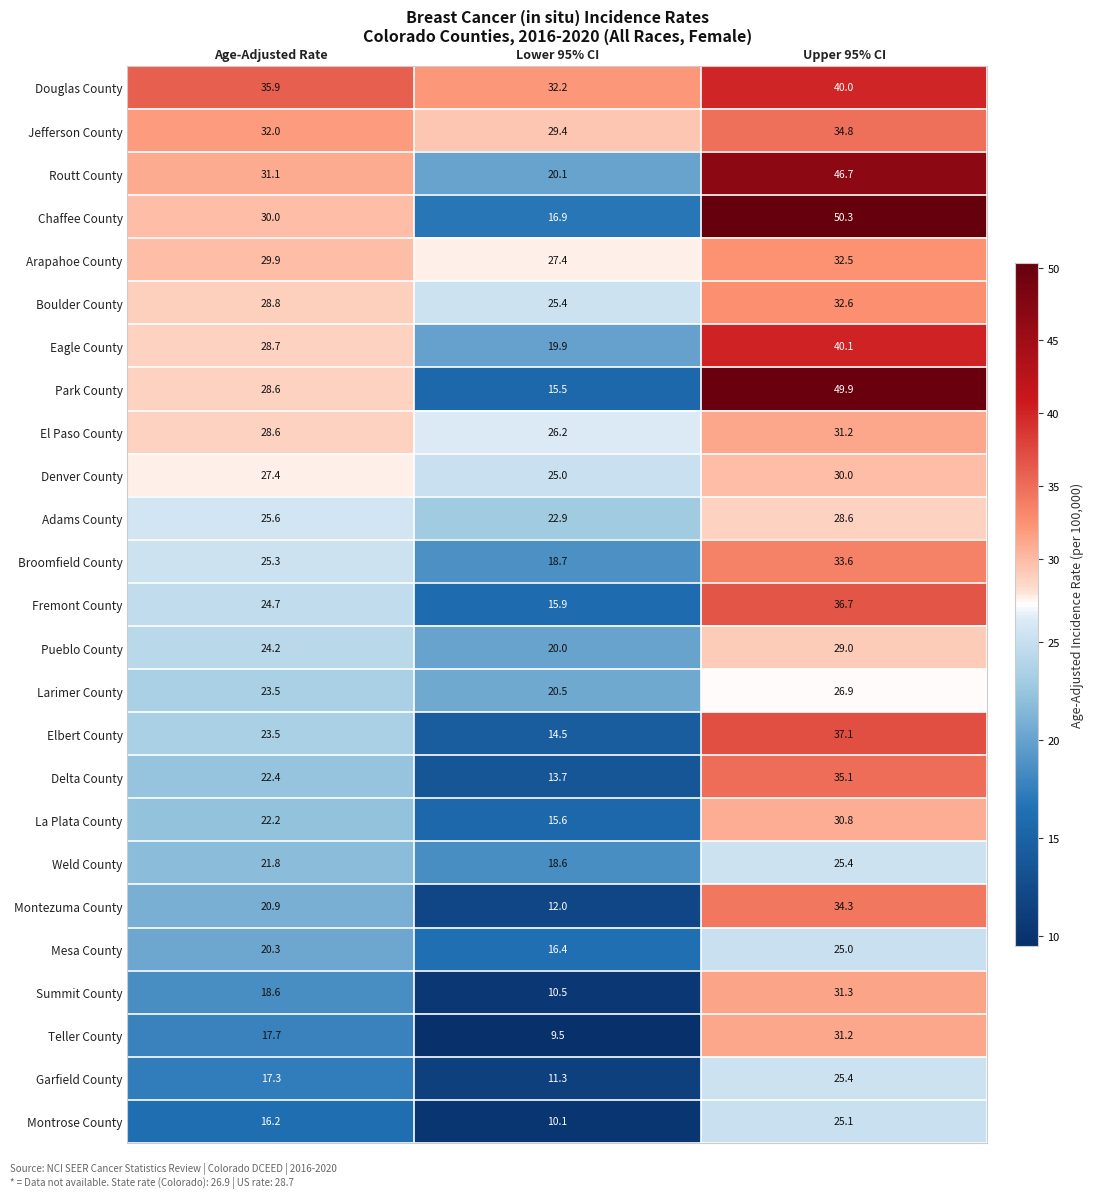

The value of Elbert County at Upper 95% CI is 19.1. True or false?

False